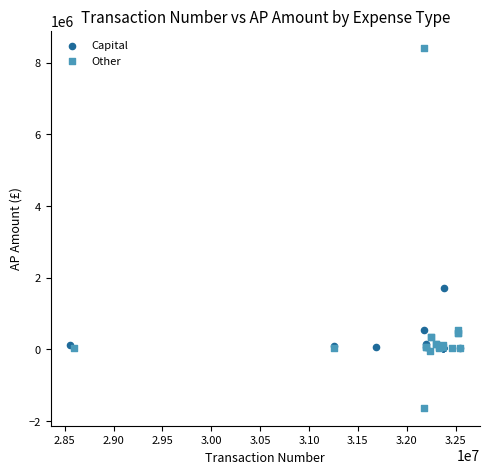

Which series has the widest spread of Y values?

Other